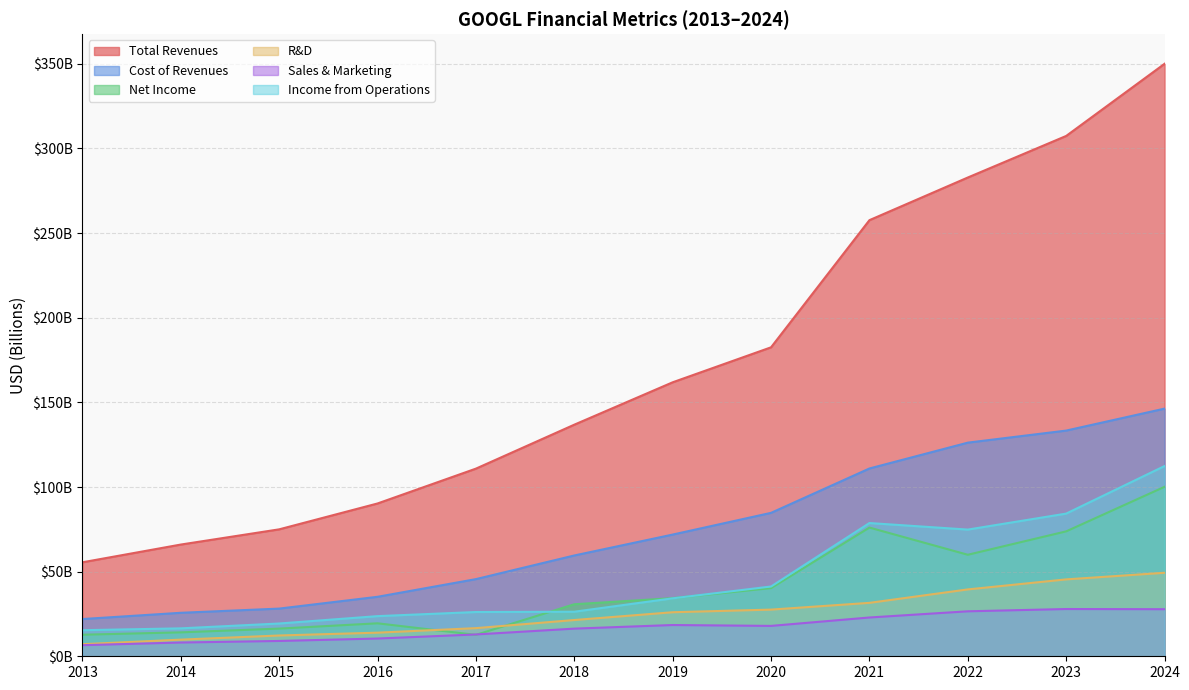

What is the spread (max minus min) of values at 2018?

120.5